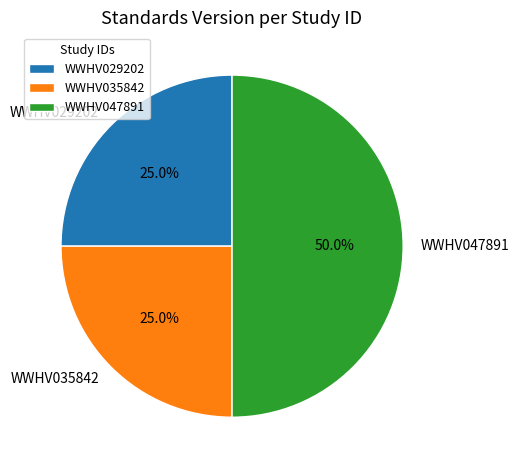

Which slice is the largest?

WWHV047891